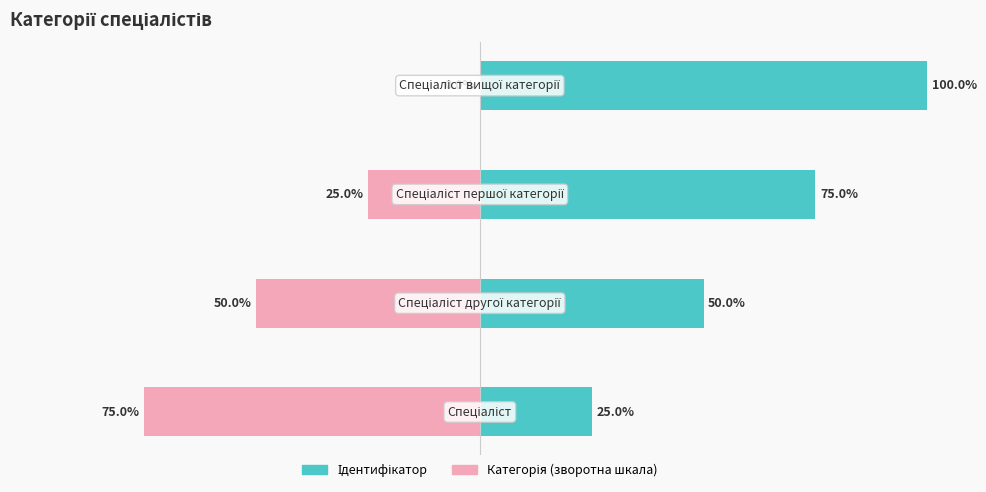

Reading left to right, what are all the values shown in this chart?

Ідентифікатор: 25	50	75	100
Категорія (зворотна шкала): -75	-50	-25	0